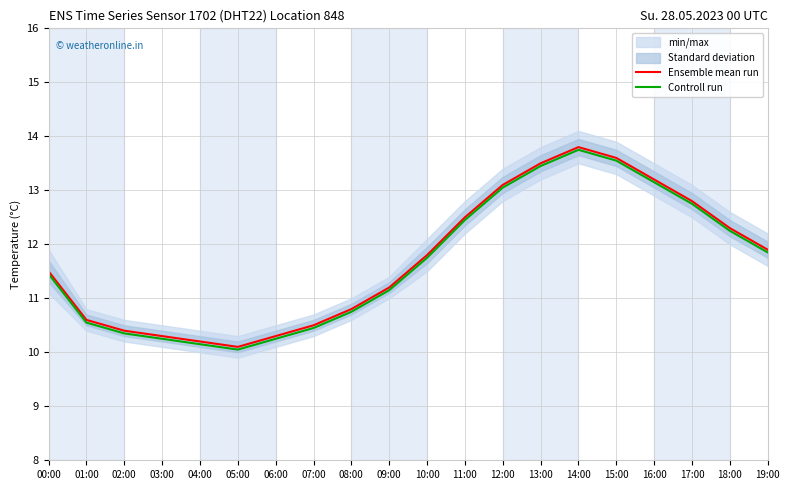

What is the difference between the highest and lowest values at 14:00?

0.1